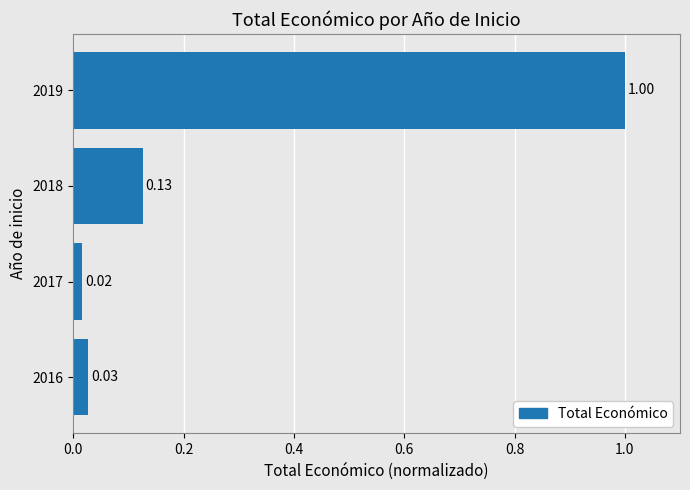

How many distinct data groups are displayed?

1